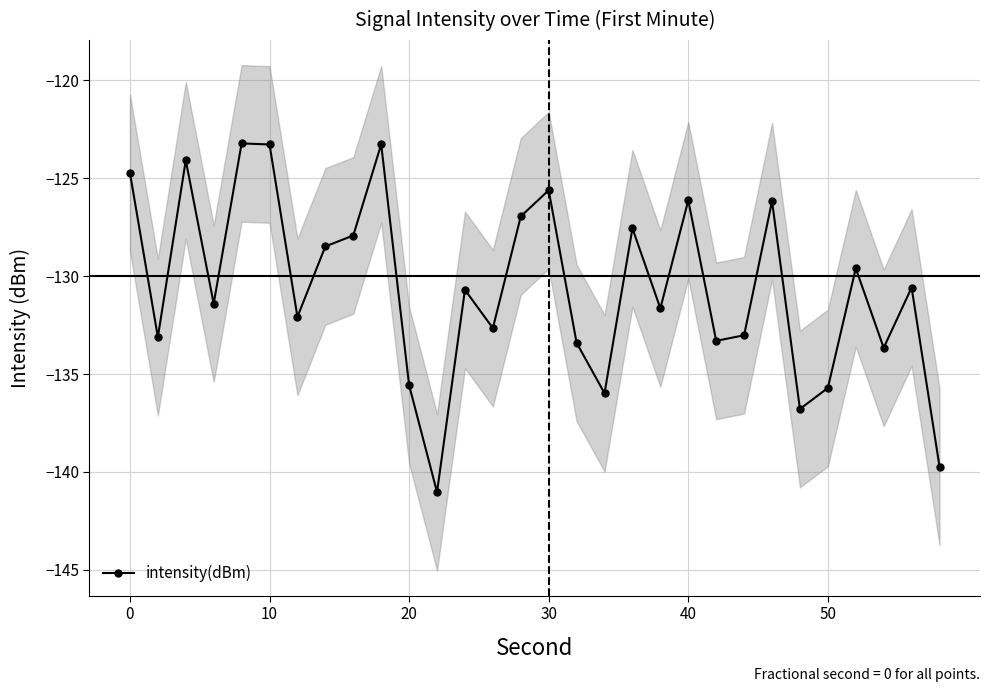

What is the maximum value for intensity(dBm)?

-123.2